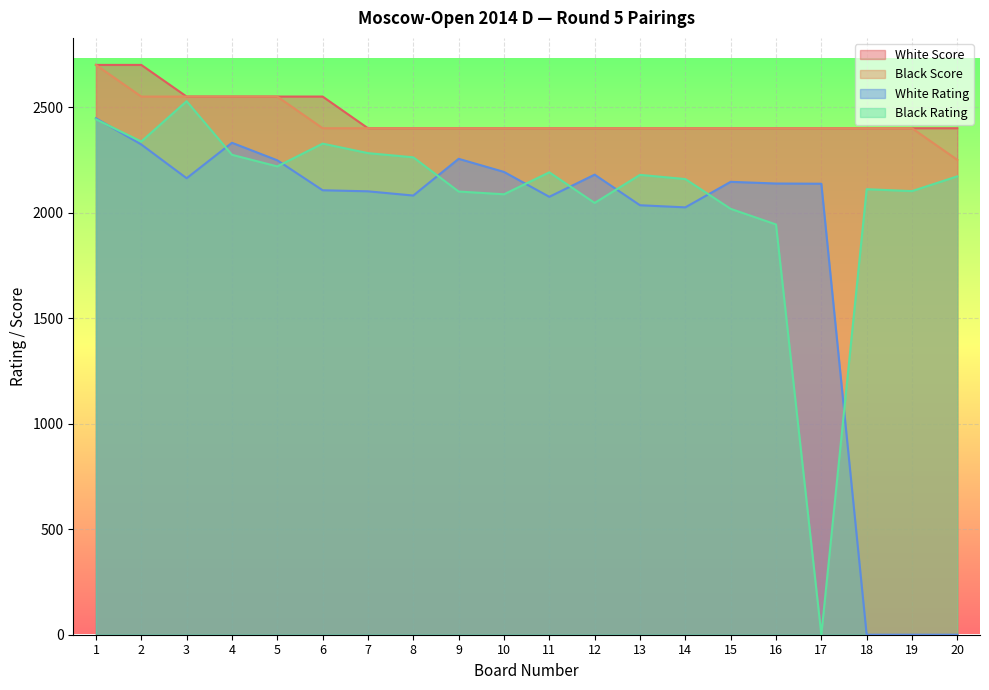

The Black Score series shows 1131 at 6. True or false?

False